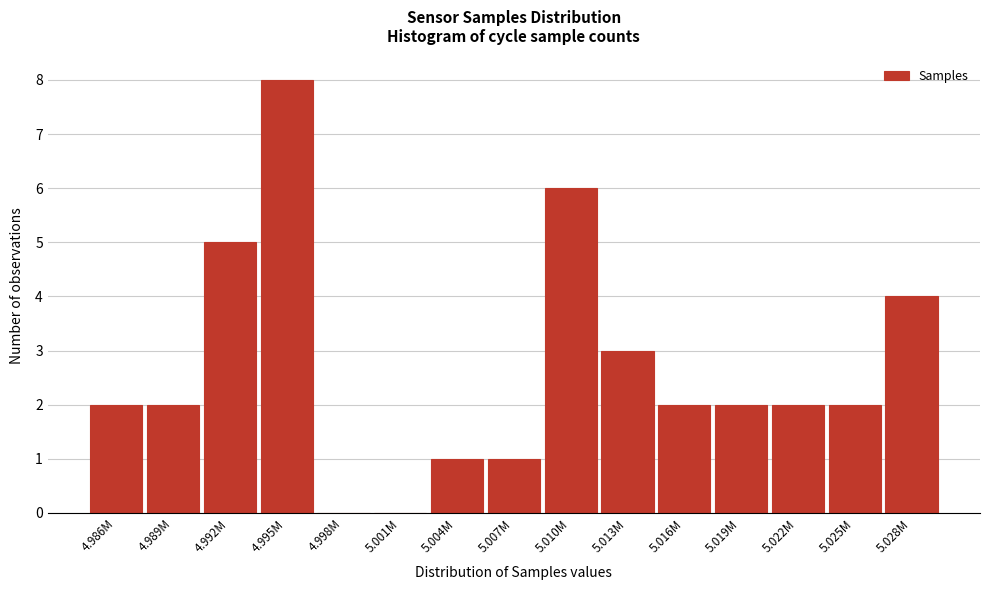

Reading left to right, list all the values displayed in this chart.

4.986M=2	4.989M=2	4.992M=5	4.995M=8	4.998M=0	5.001M=0	5.004M=1	5.007M=1	5.010M=6	5.013M=3	5.016M=2	5.019M=2	5.022M=2	5.025M=2	5.028M=4